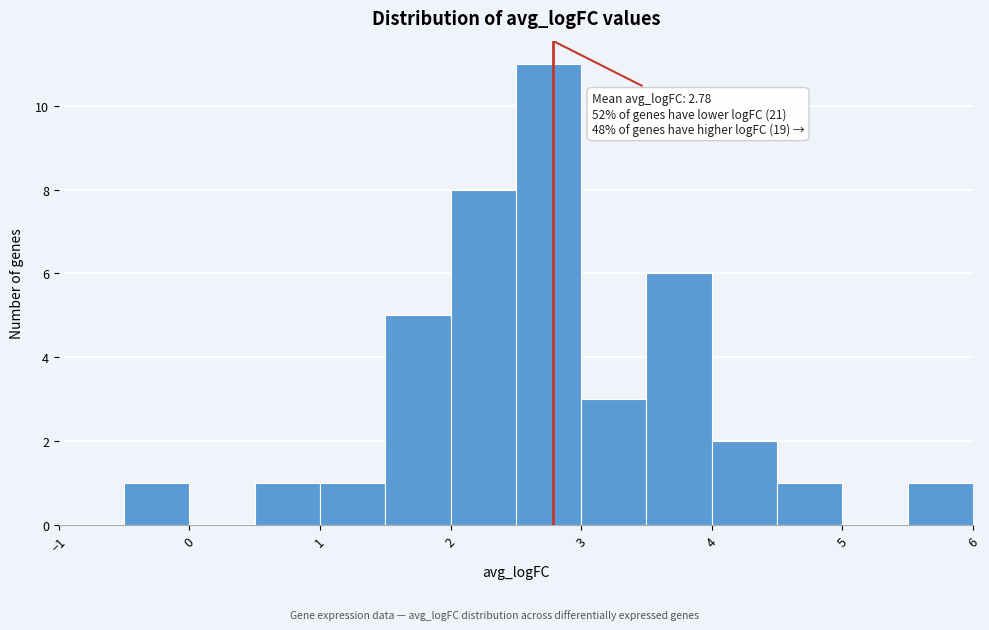

Which range on the x-axis has the tallest bar?

2.5 to 3.0